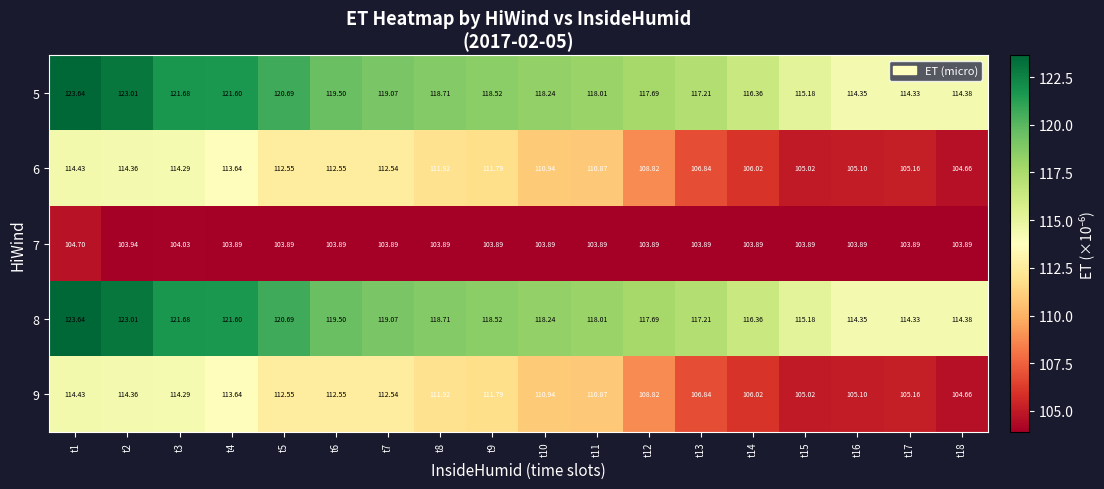

At how many categories does at least one series exceed 104?

18